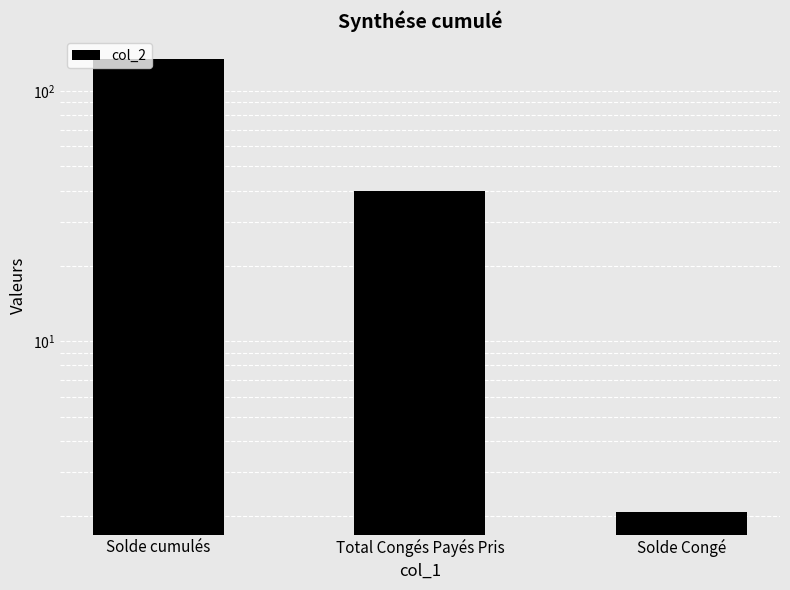

Is it true that the value at Solde cumulés is 134.6?

True